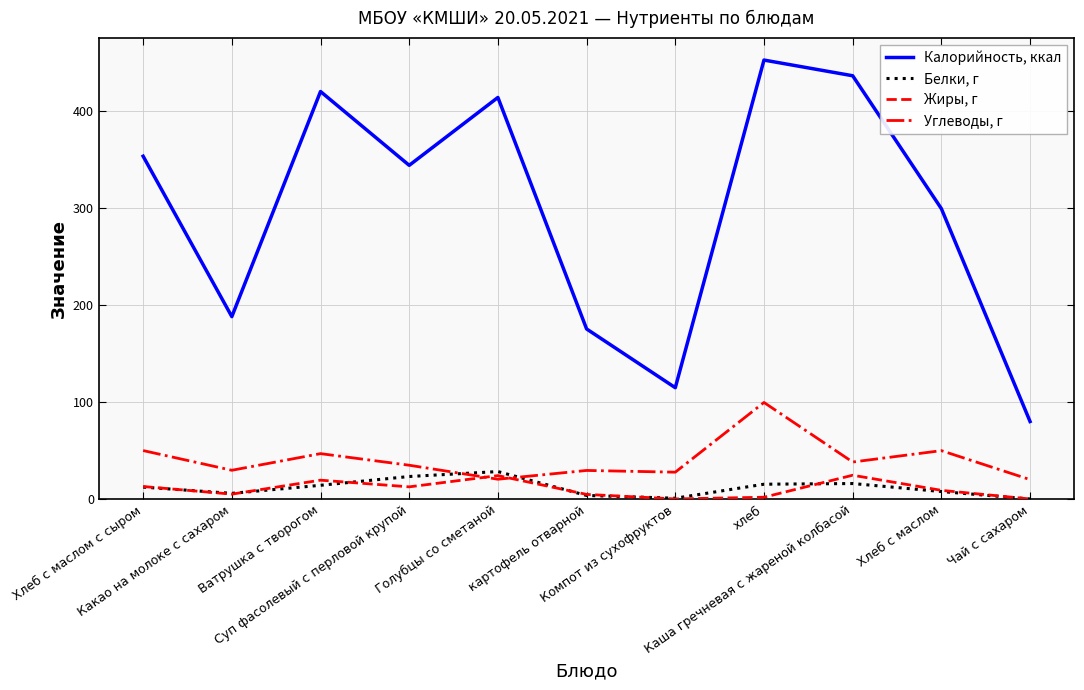

True or false: Калорийность, ккал and Жиры, г cross at least once.

False